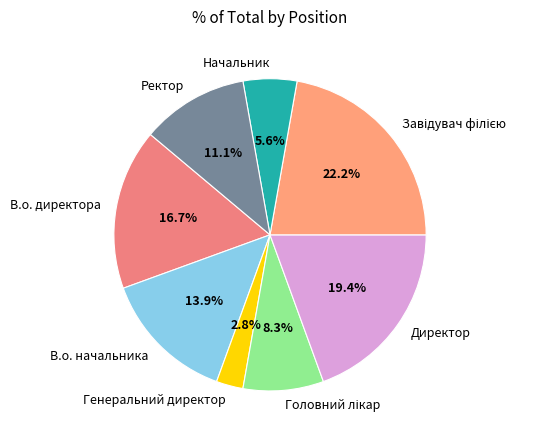

How many segments does this pie chart have?

8